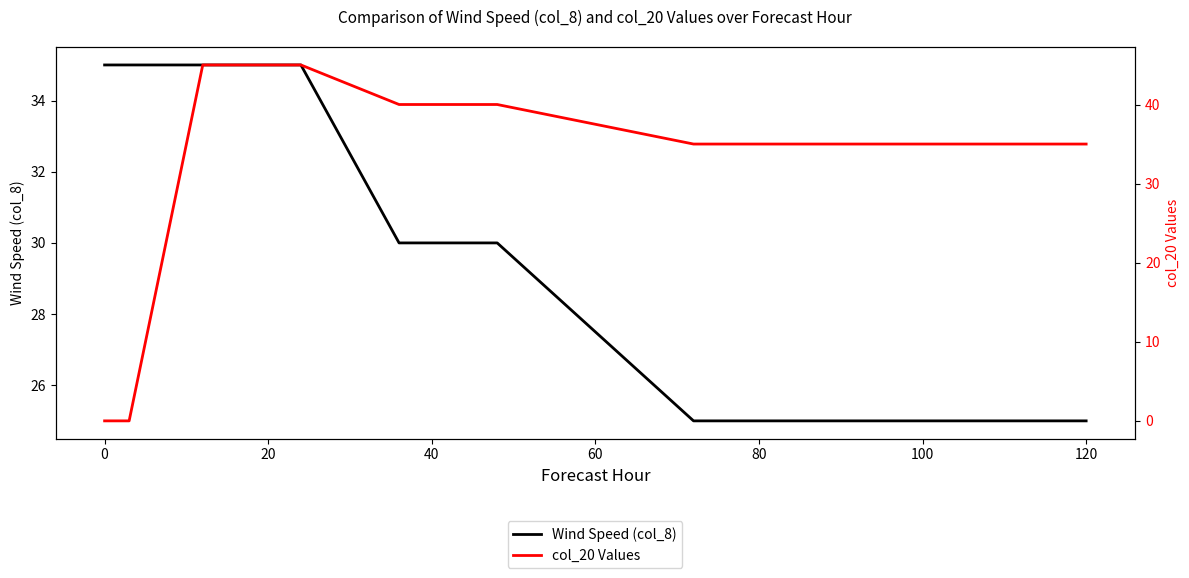

At how many categories does at least one series exceed 29?

9